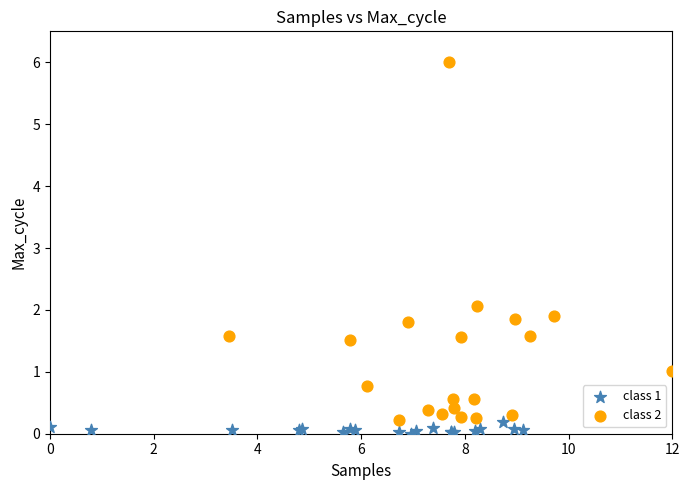

Which series contains the highest Y value?

class 2